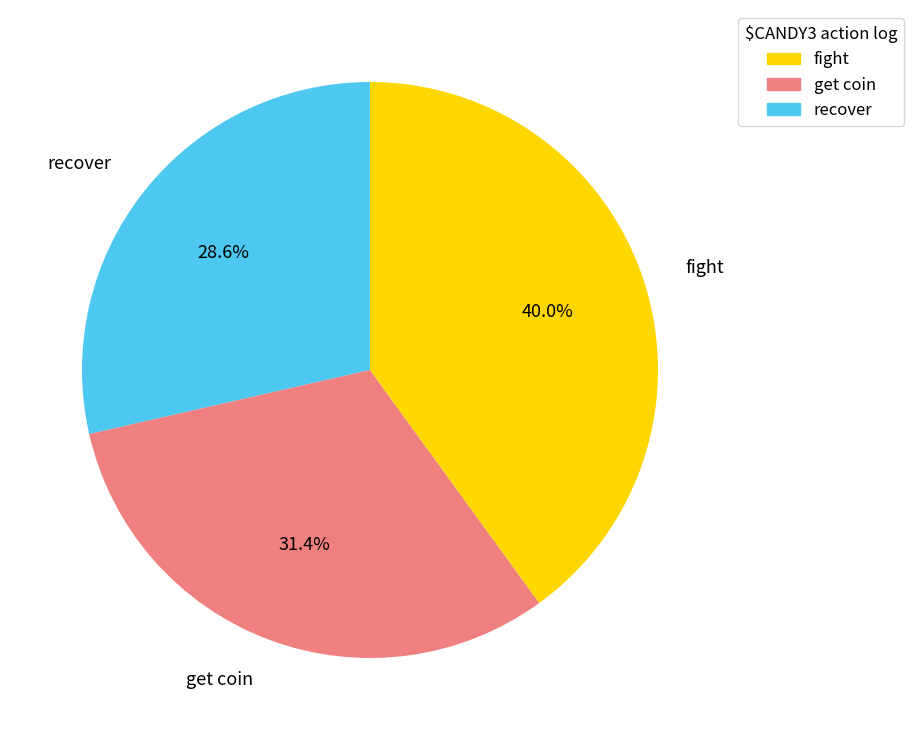

What is the ratio of the value at get coin to the value at fight?

0.8